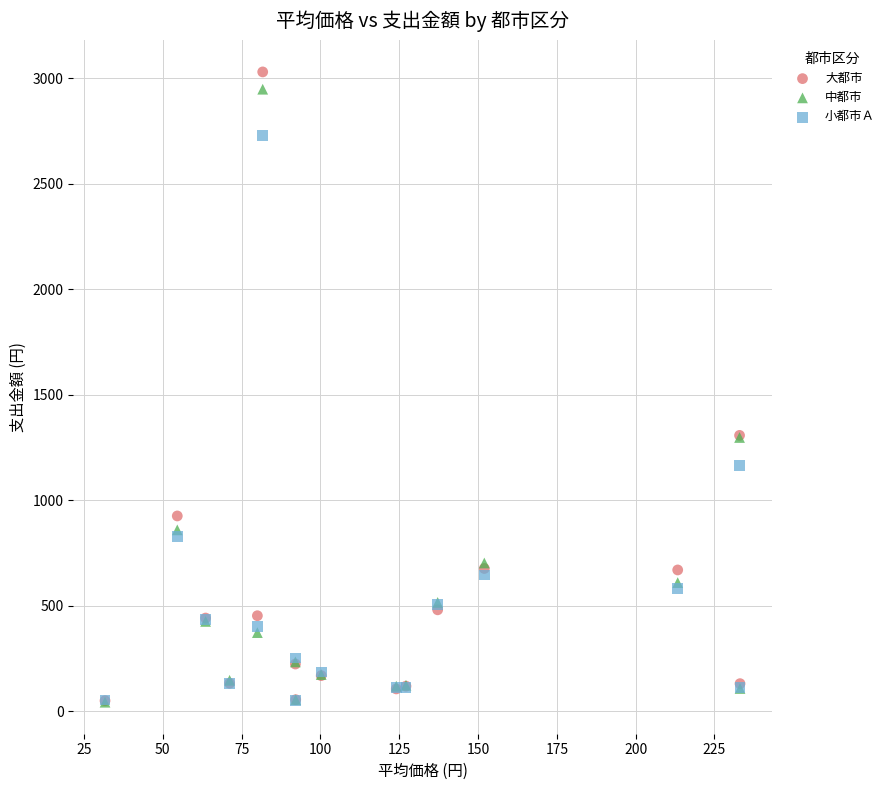

What are all the series names shown in the legend?

大都市, 中都市, 小都市Ａ